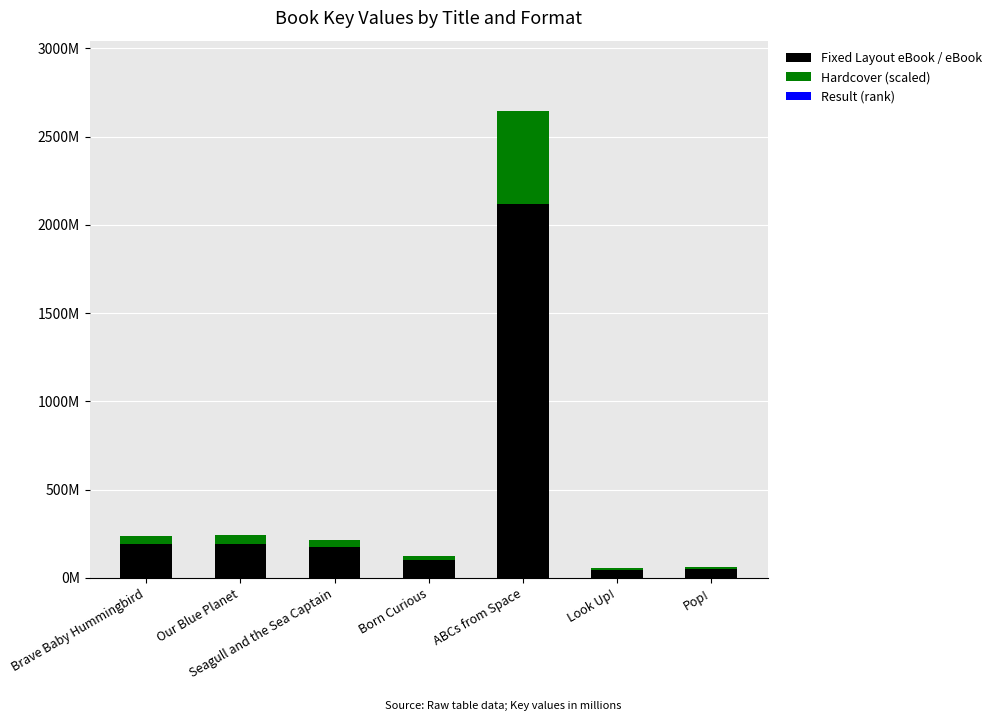

Which series has the largest total across all categories?

Fixed Layout eBook / eBook